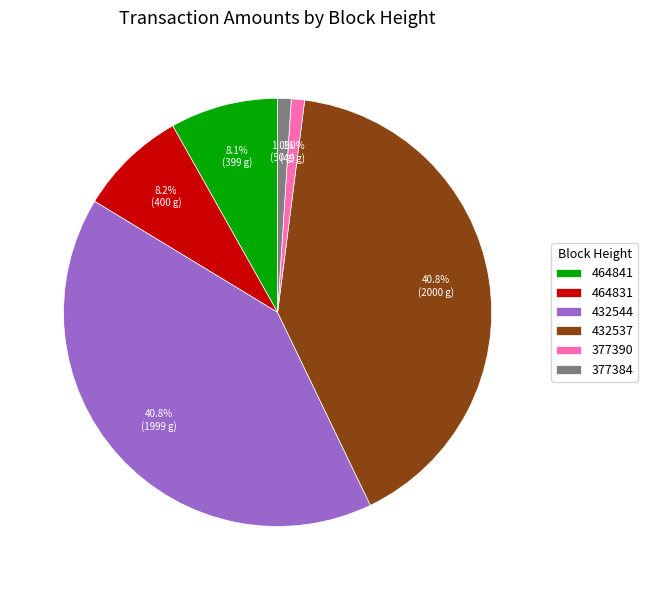

Is 377384 the majority of the pie?

No